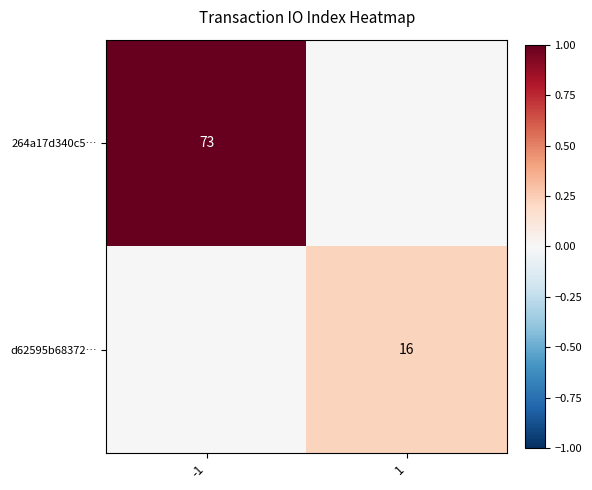

The 264a17d340c5… series shows 0.3 at -1. True or false?

False